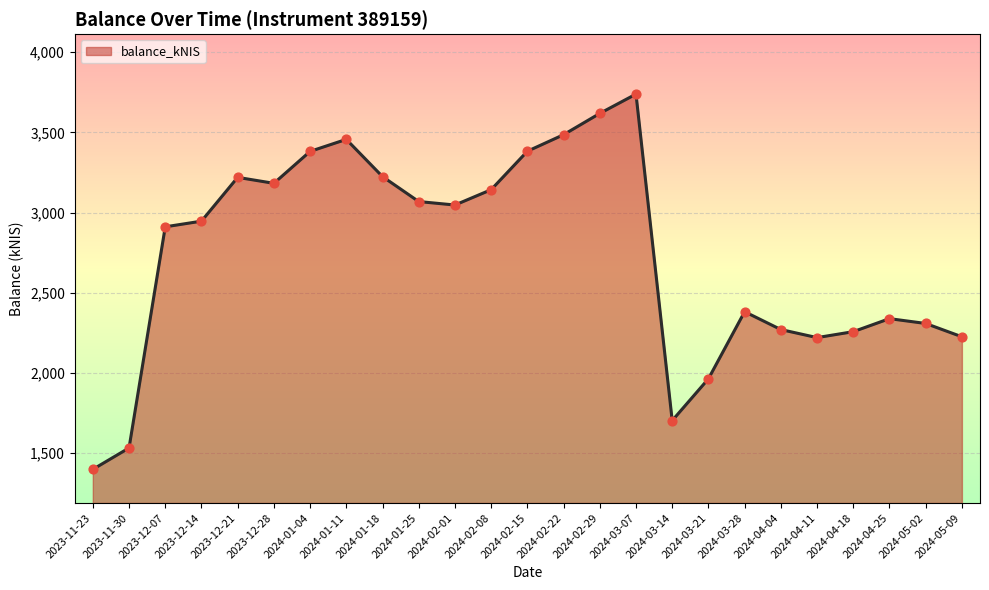

Which has a higher value, 2024-02-15 or 2024-04-11?

2024-02-15